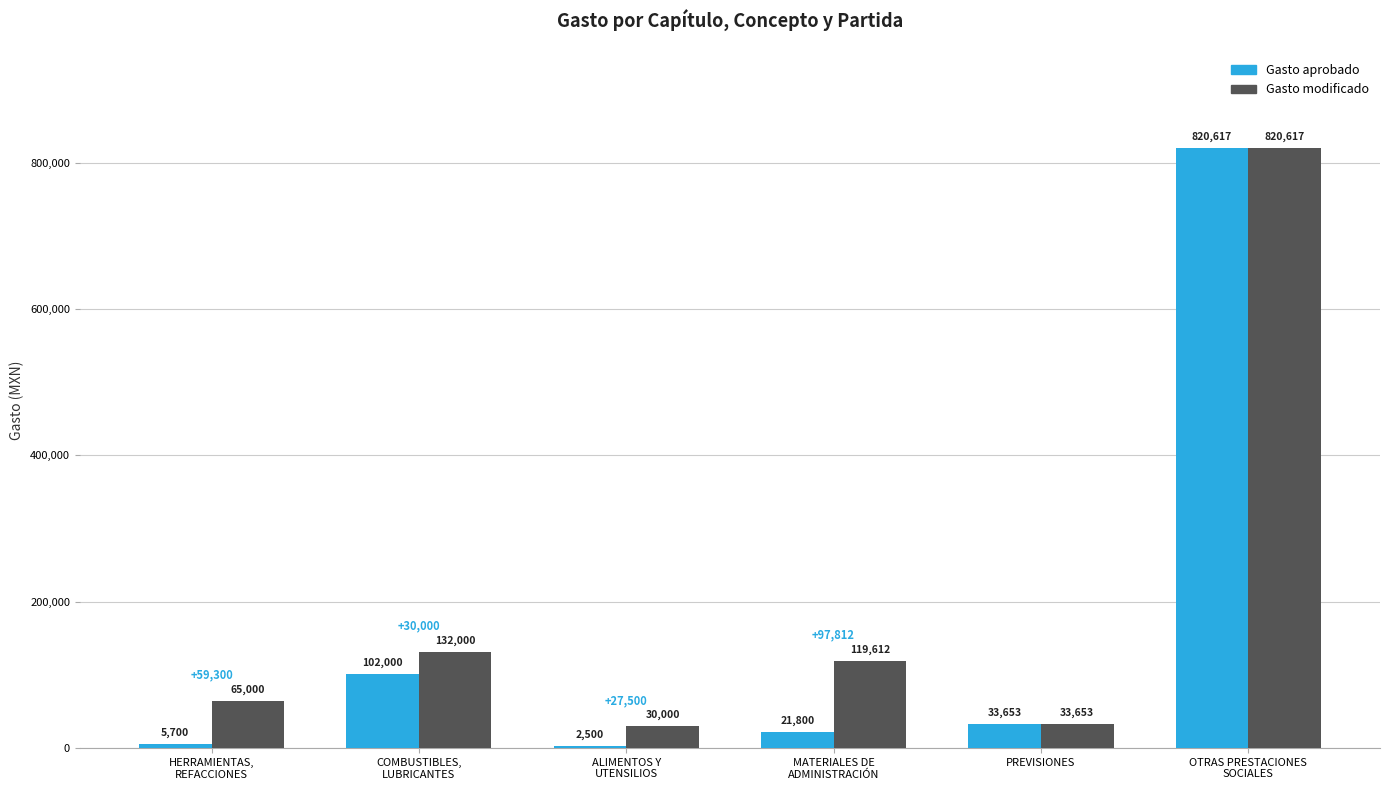

What is the greatest value displayed?

820616.6